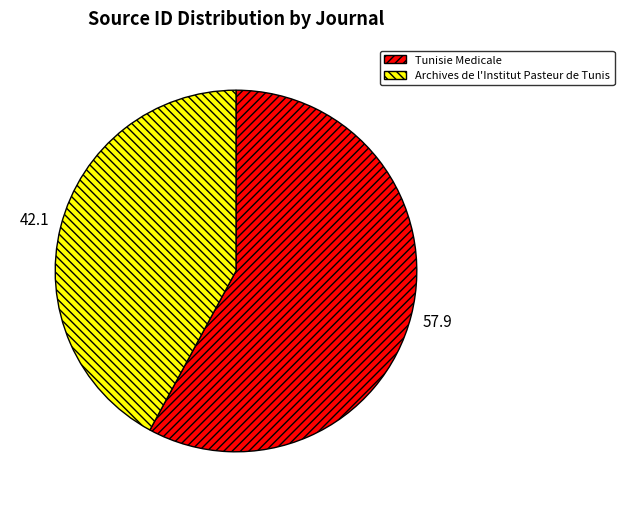

Rank the categories by value from highest to lowest.

Tunisie Medicale, Archives de l'Institut Pasteur de Tunis